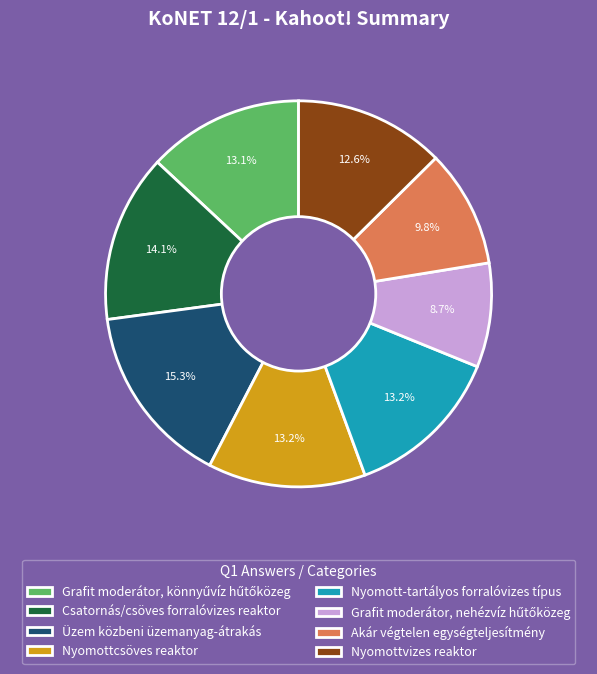

Is there a majority slice in this chart?

No